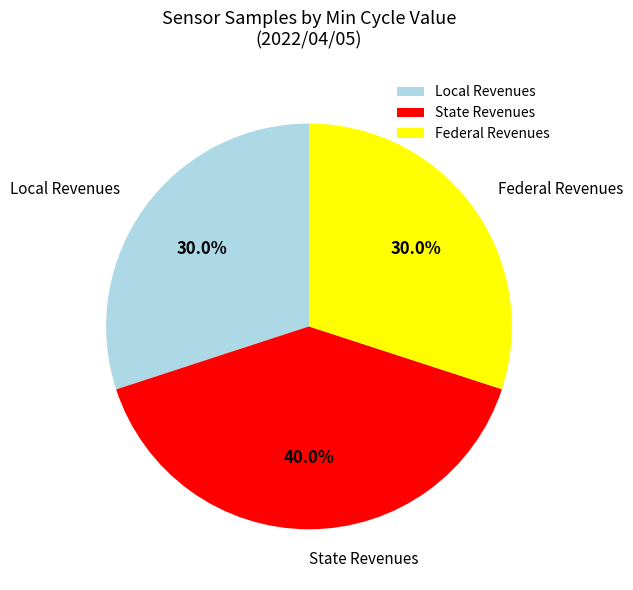

Combined, what portion of the pie is Local Revenues and Federal Revenues?

60.0%